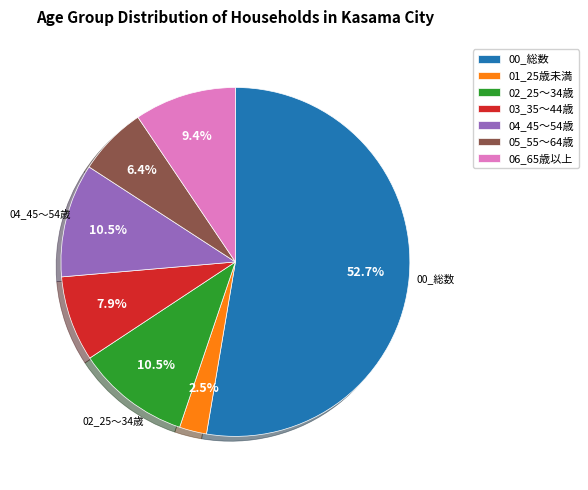

Which has a higher value, 01_25歳未満 or 05_55～64歳?

05_55～64歳